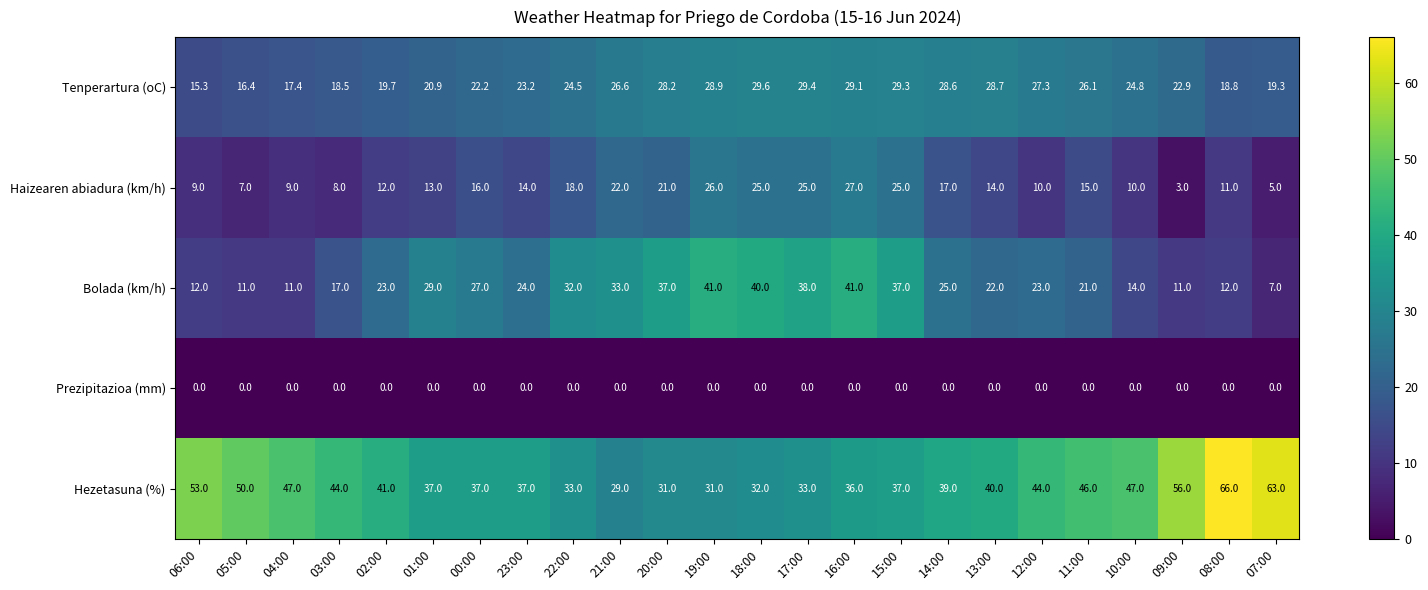

What is the lowest value of the Tenperartura (oC) series?

15.3